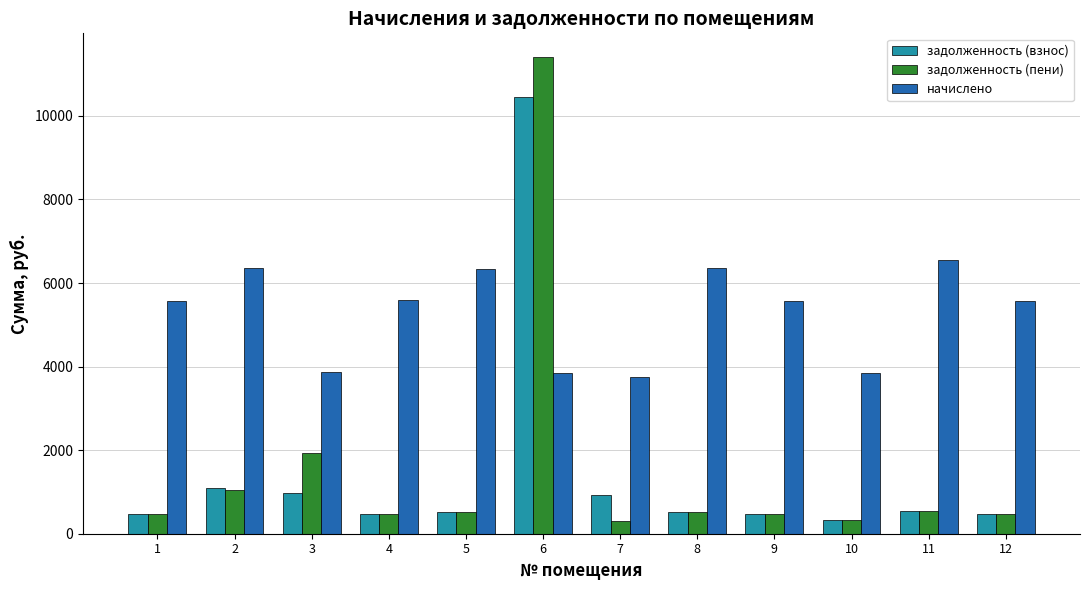

What are all the series names shown in the legend?

задолженность (взнос), задолженность (пени), начислено